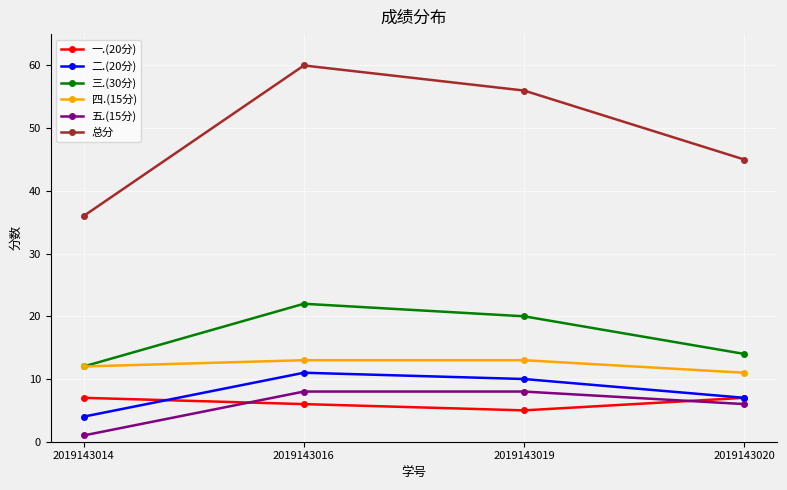

What value does the 五.(15分) series have at 2019143019?

8